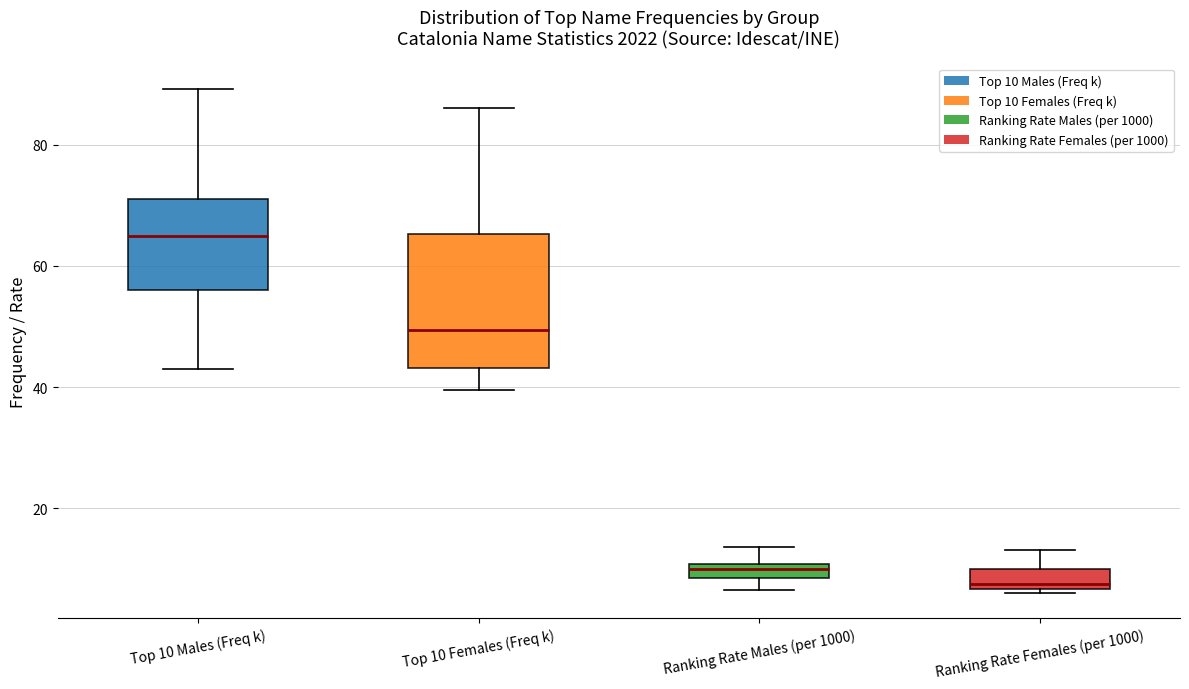

Where does the lower whisker of the box for Ranking Rate Males (per 1000) end on the y-axis? The values are not printed on the chart, so give them approximately, as read against the axis.

6